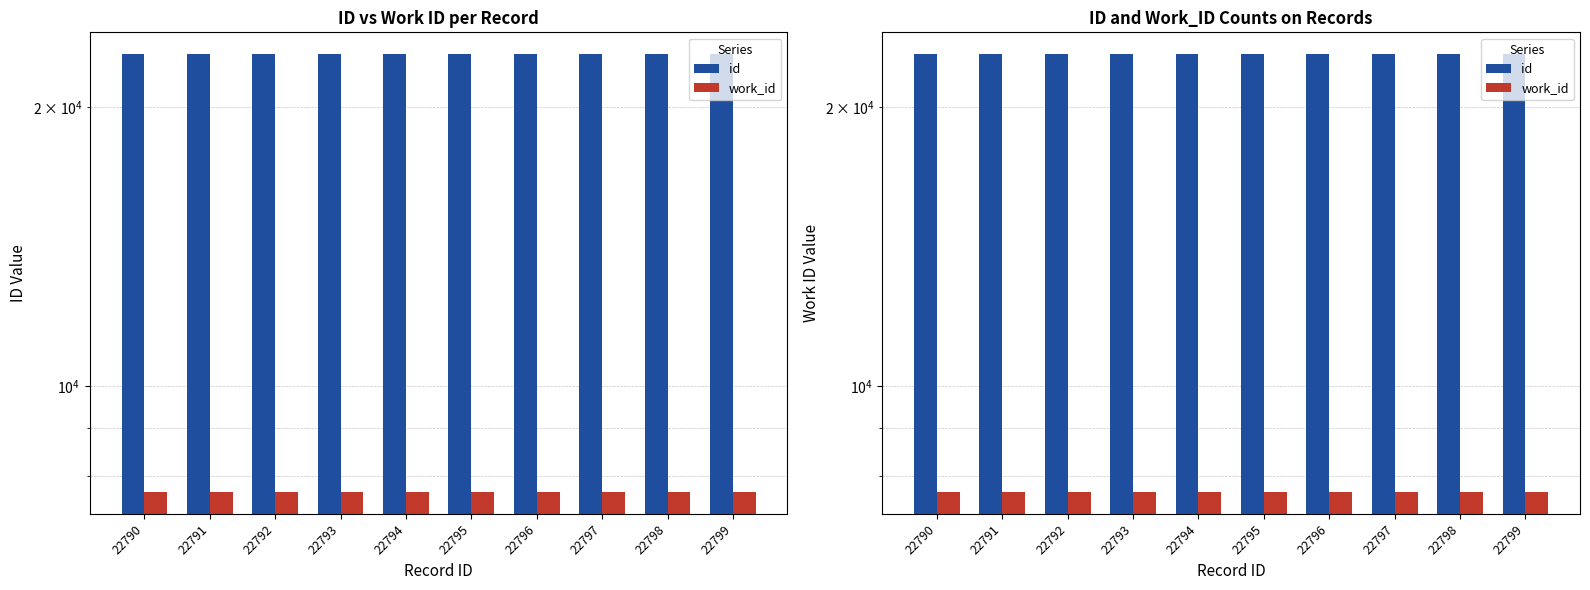

At which category does the chart reach its peak across all series?

22799